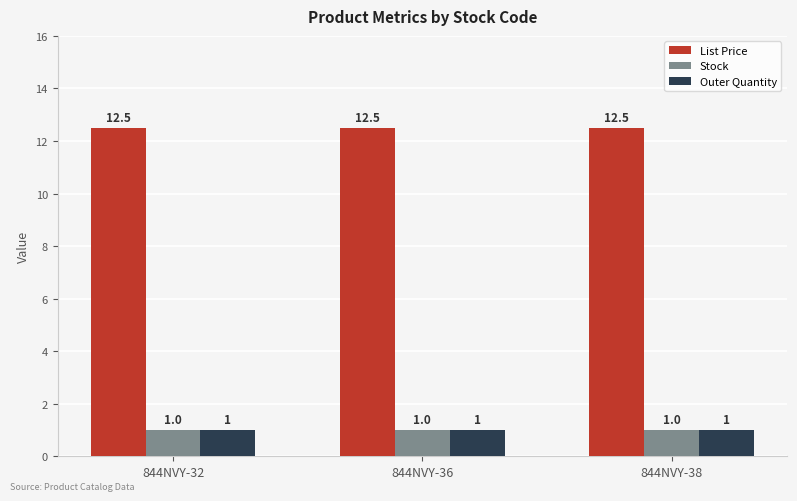

How many bars are there in total?

9